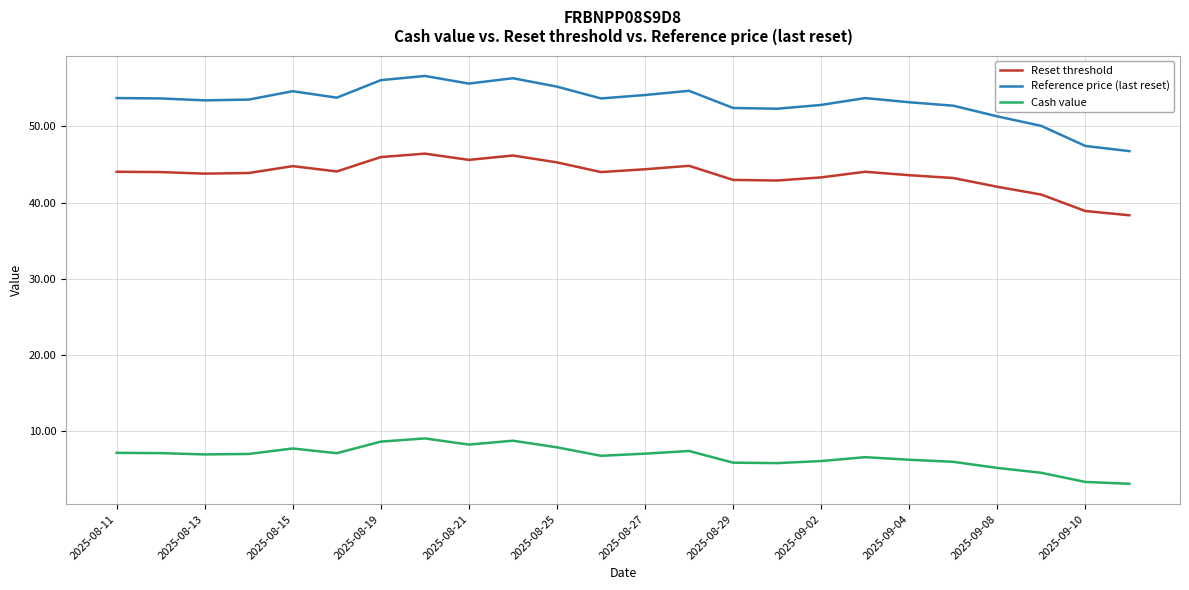

Which series has the largest total across all categories?

Reference price (last reset)